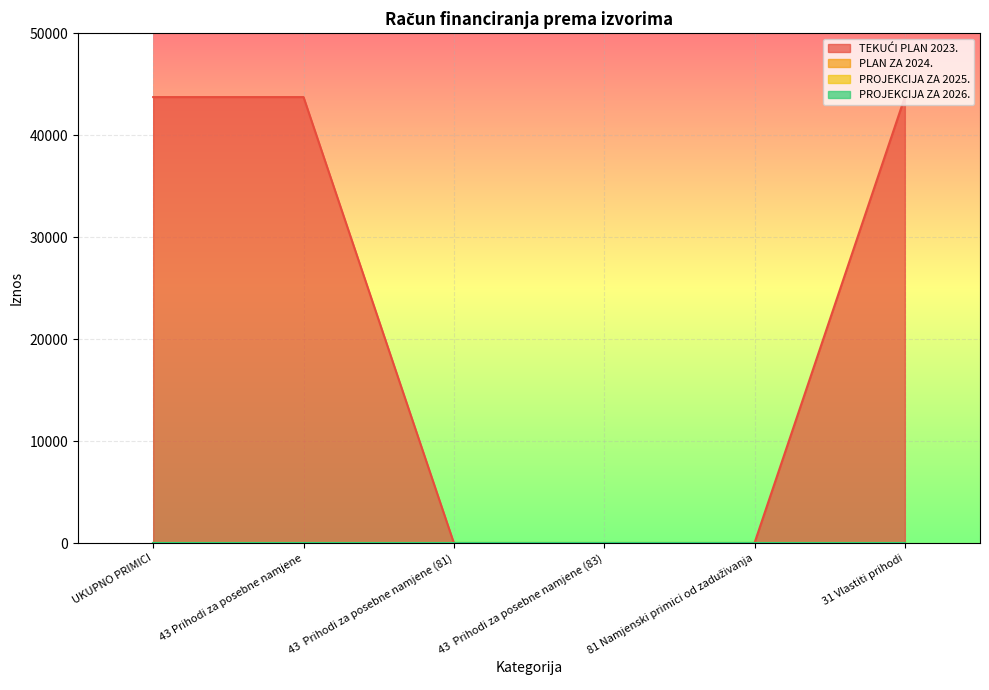

What is the difference between the highest and lowest values at 31 Vlastiti prihodi?

43731